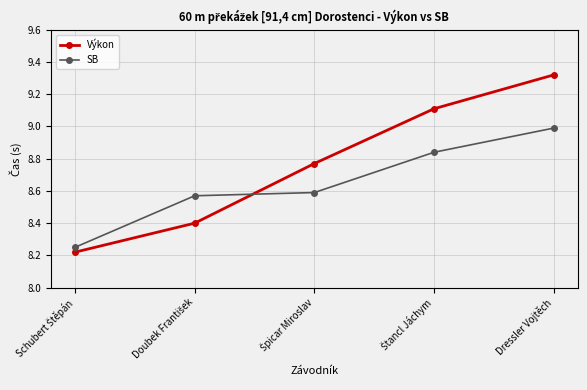

Which series has the largest range (max minus min)?

Výkon